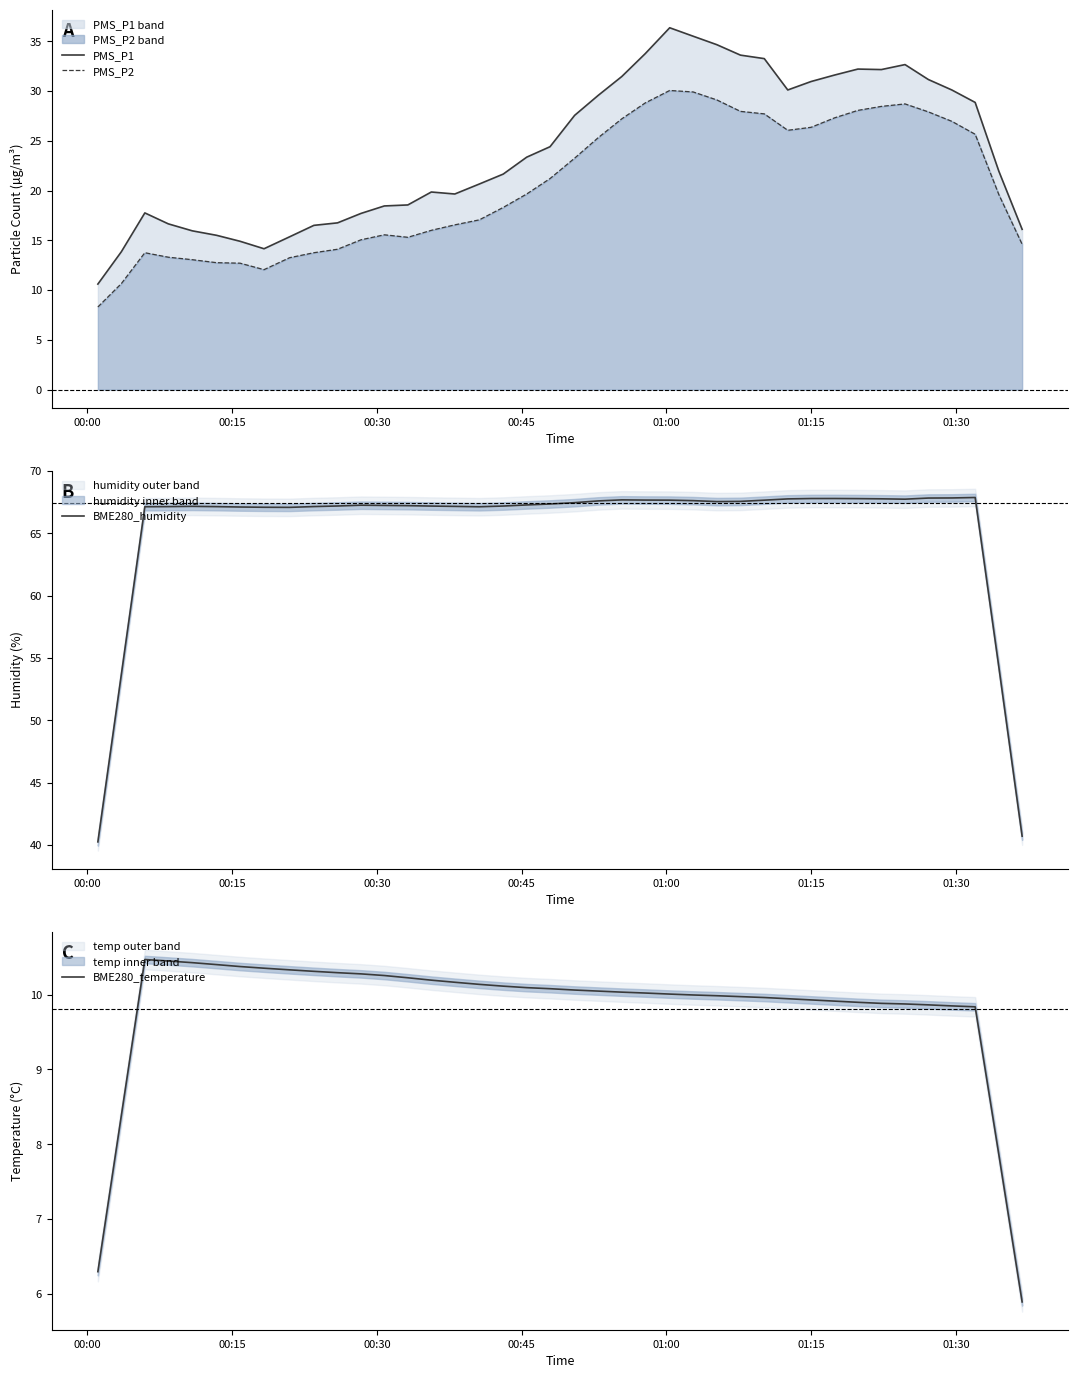

True or false: PMS_P1 and PMS_P2 cross at least once.

False